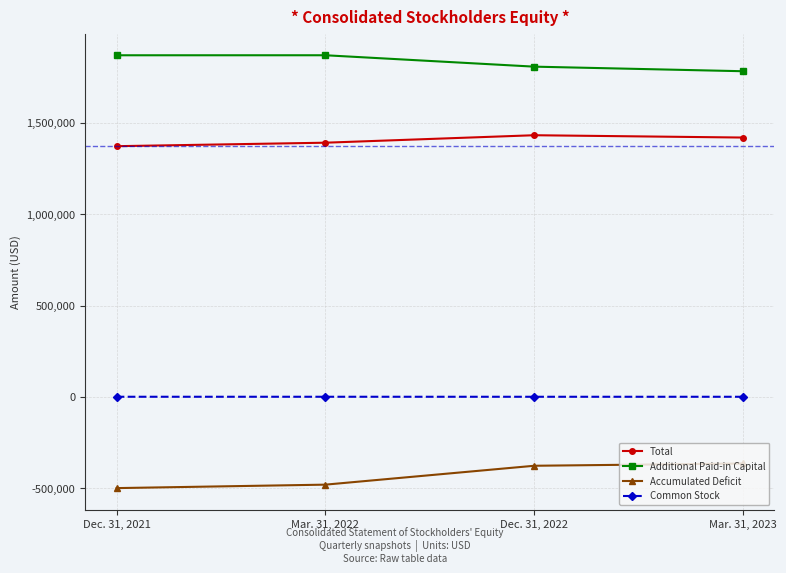

The value of Additional Paid-in Capital at Dec. 31, 2022 is 2654630. True or false?

False